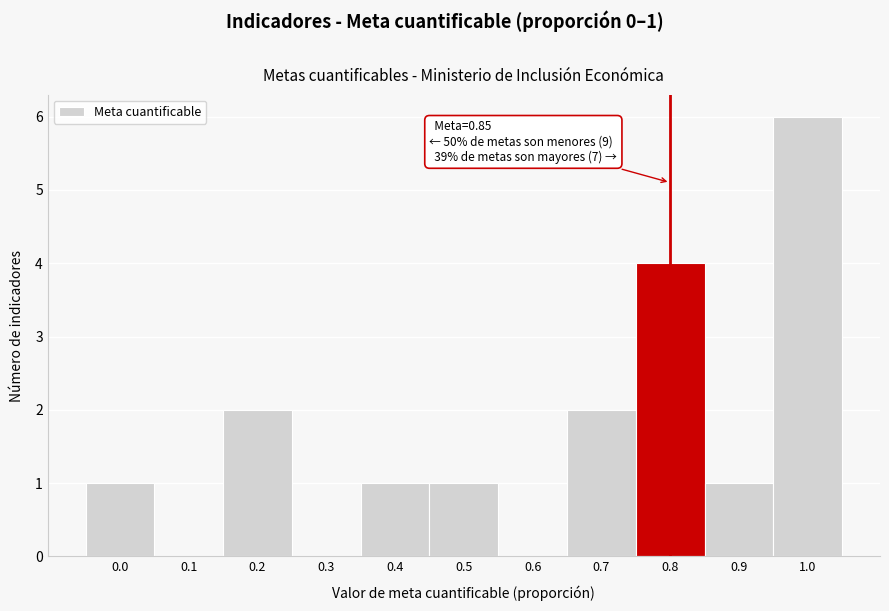

Reading left to right, what are all the values shown in this chart?

0.0=1	0.1=0	0.2=2	0.3=0	0.4=1	0.5=1	0.6=0	0.7=2	0.8=4	0.9=1	1.0=6